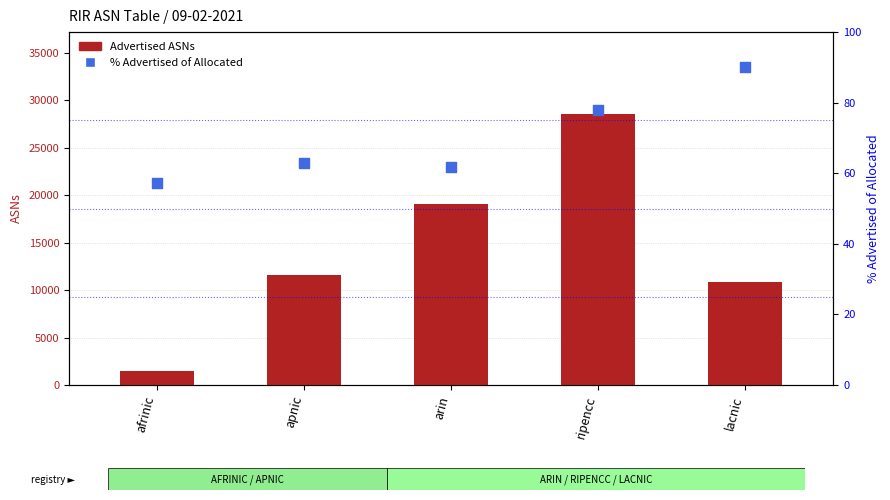

What is the total value across all series at ripencc?

28652.0